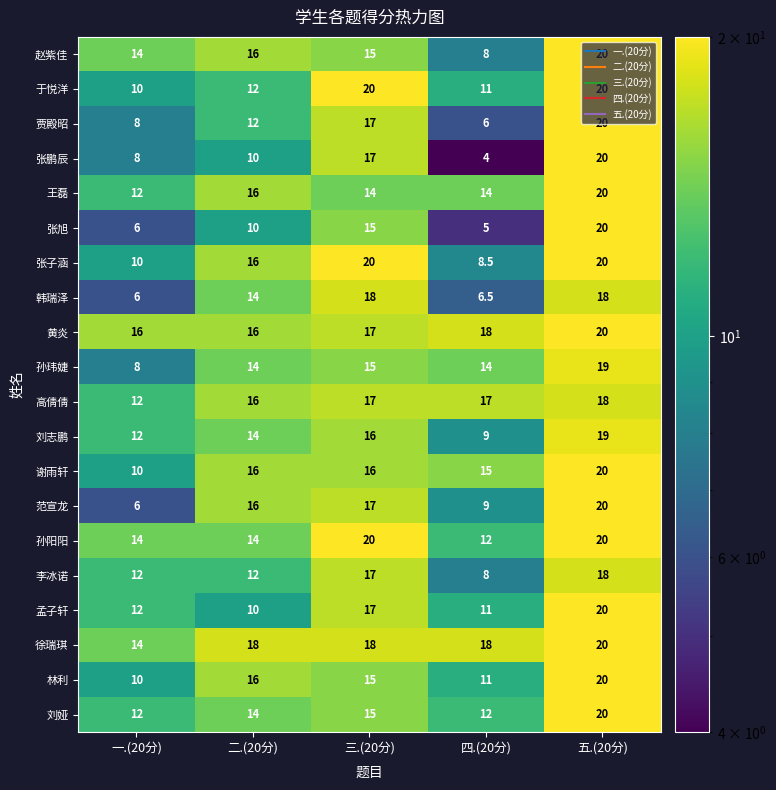

Where is 王磊 nearest to the value 16?

二.(20分)